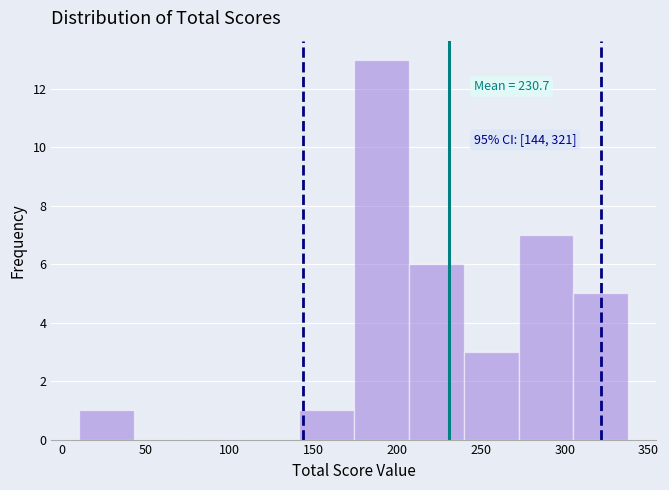

Over which range of the x-axis is the bar tallest?

175 to 205